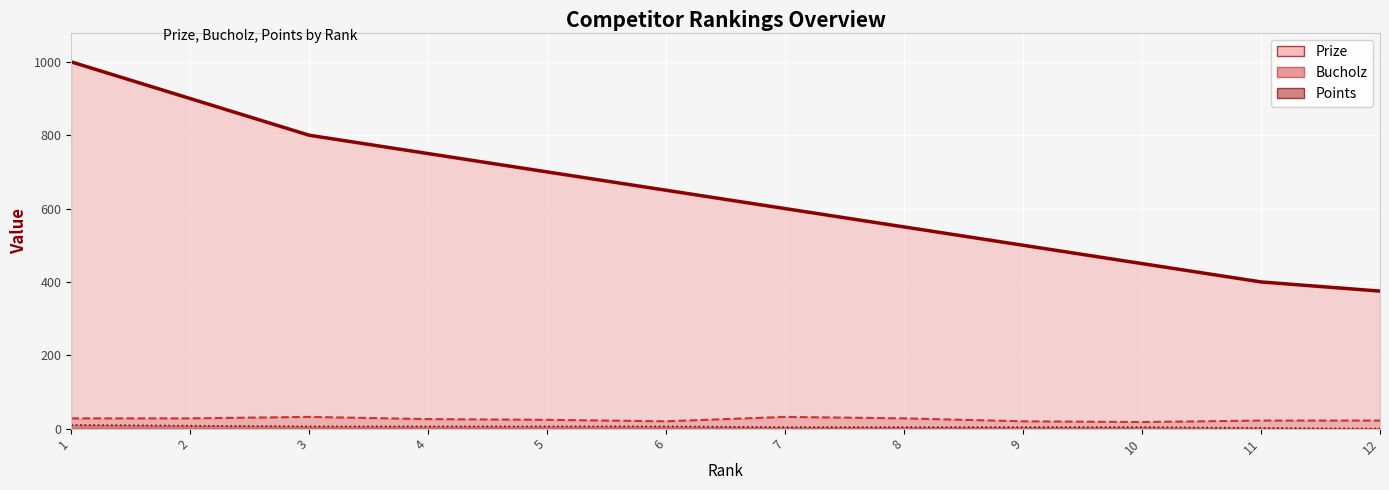

At how many categories does at least one series exceed 455?

9